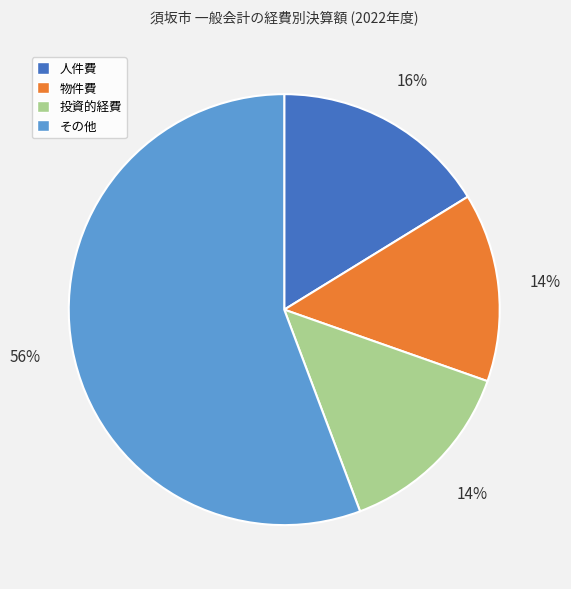

Approximately how many times larger is the value at 投資的経費 compared to 物件費?

1.0